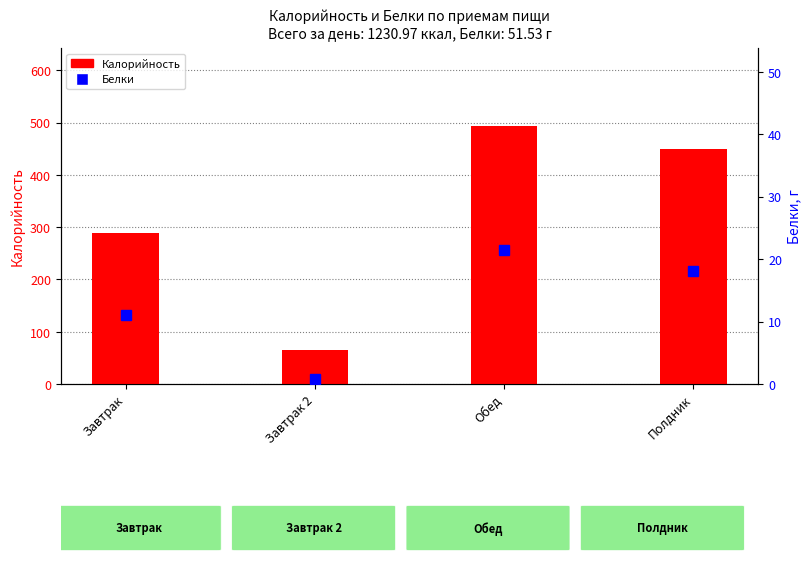

What is the average value of the Калорийность series?

324.0